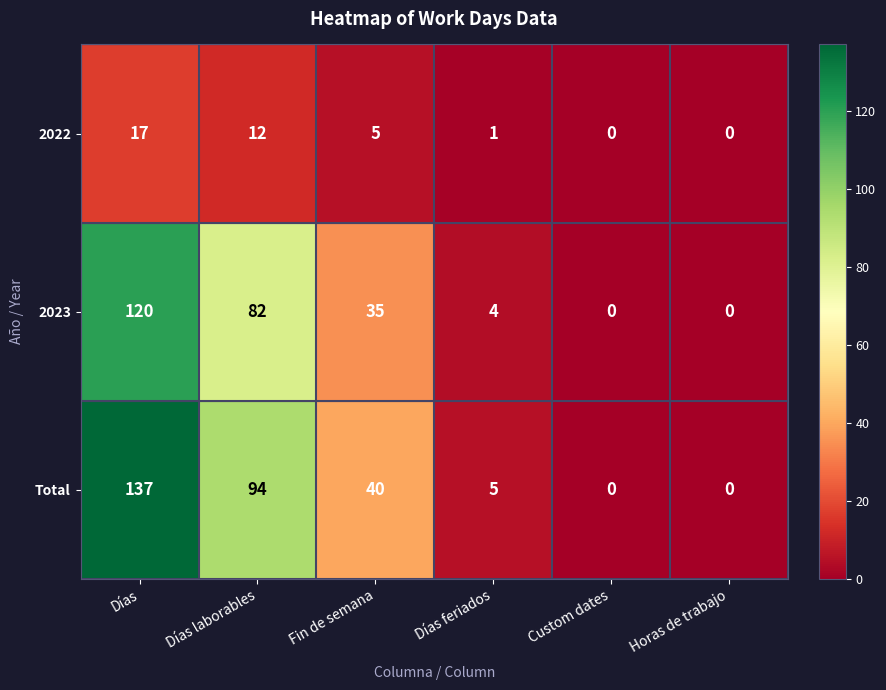

At which label is Total closest to 68?

Días laborables